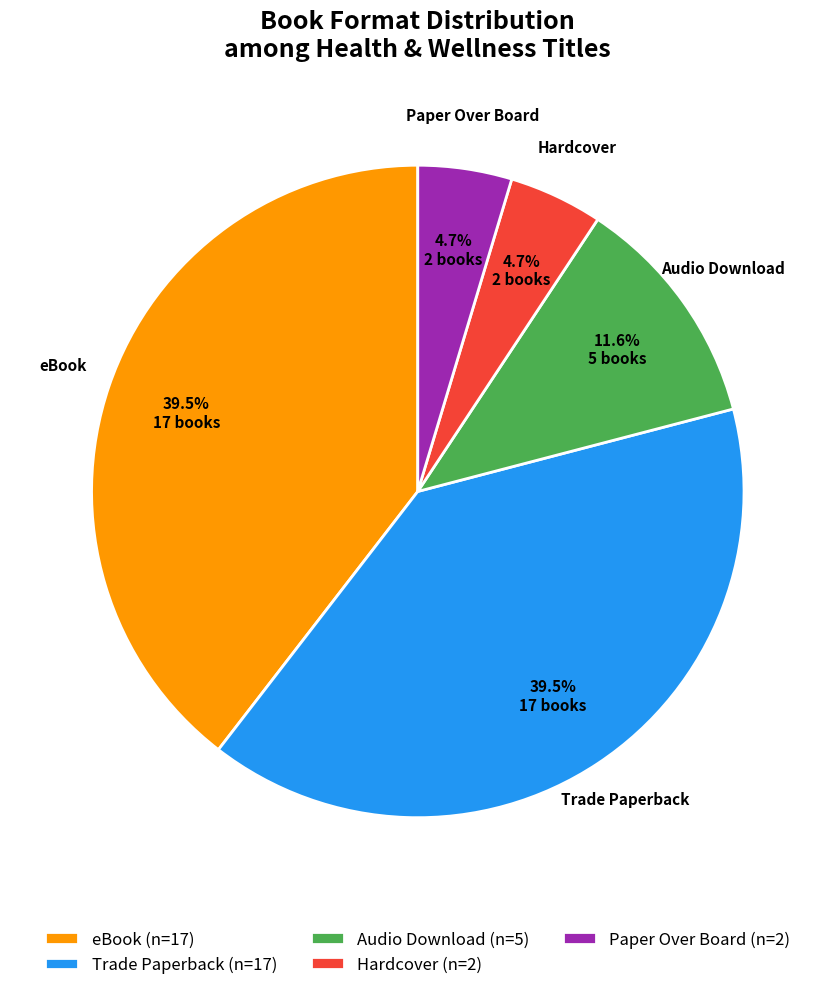

Does Paper Over Board (n=2) account for over 50% of the chart?

No